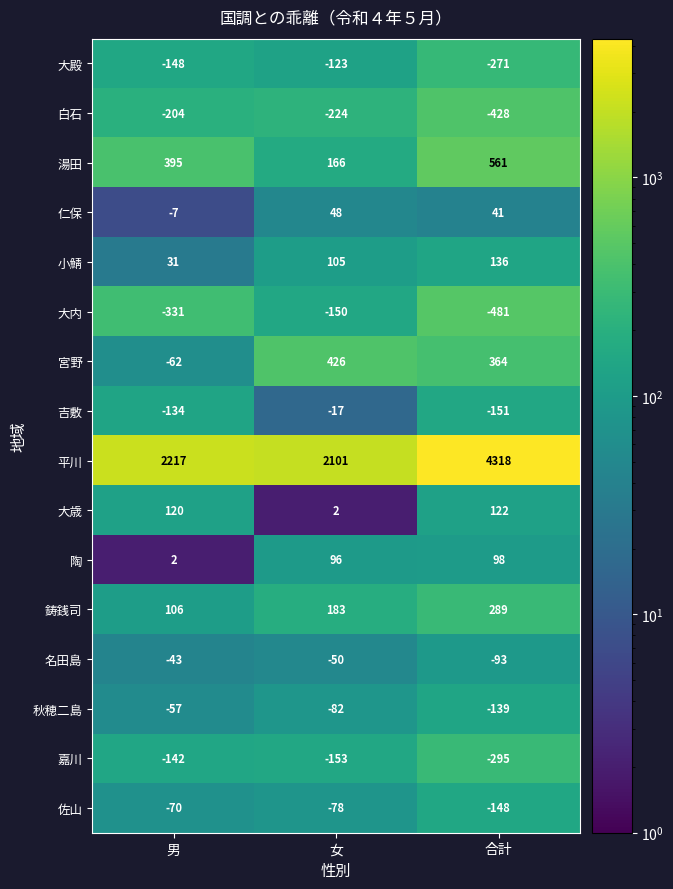

The 名田島 series shows -50 at 女. True or false?

True